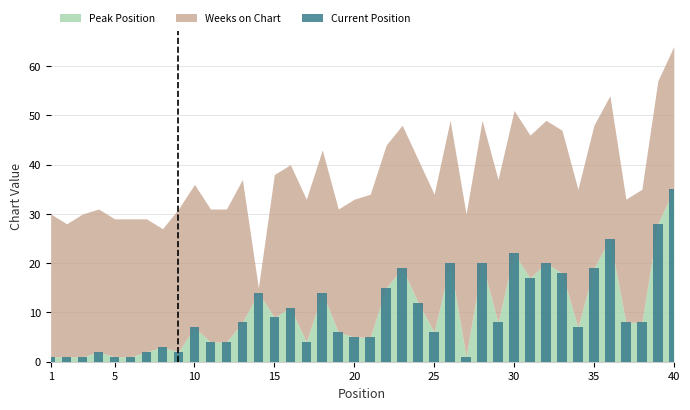

What is the greatest value displayed?

35